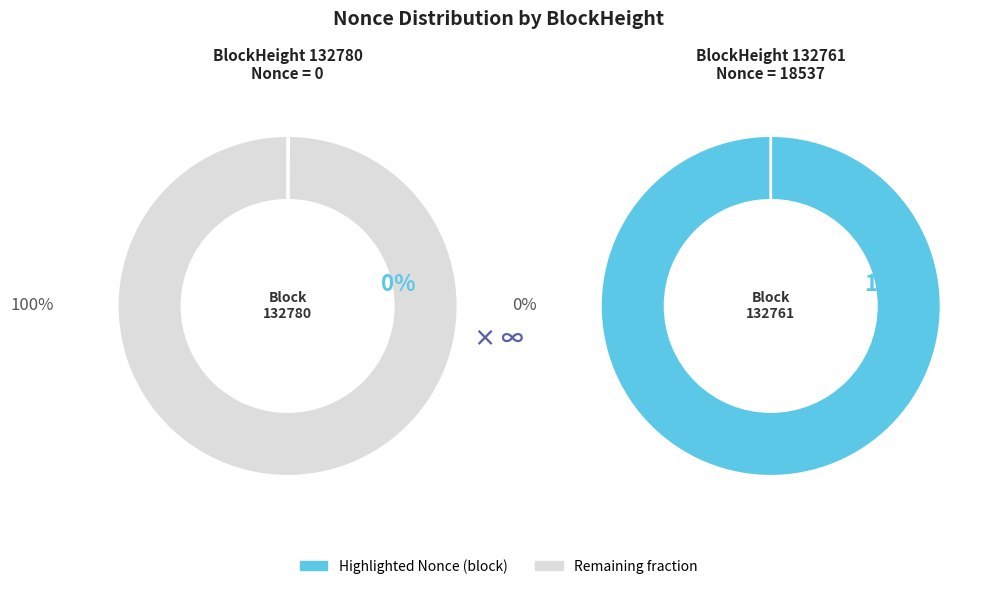

How many segments does this pie chart have?

2